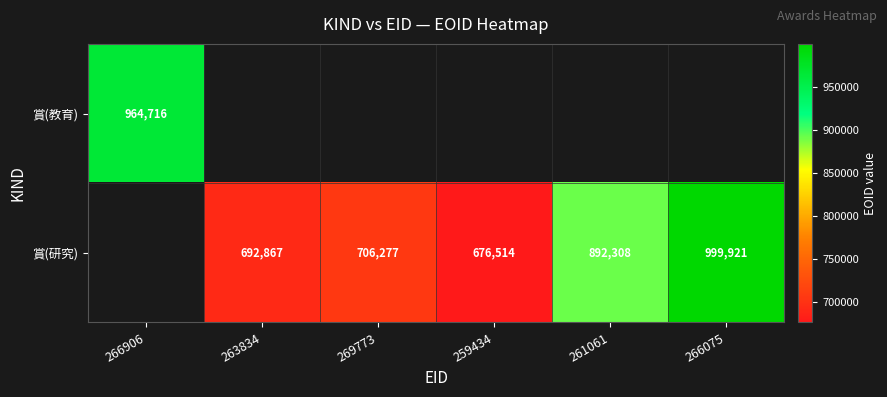

The value of 賞(研究) at 263834 is 1012482. True or false?

False